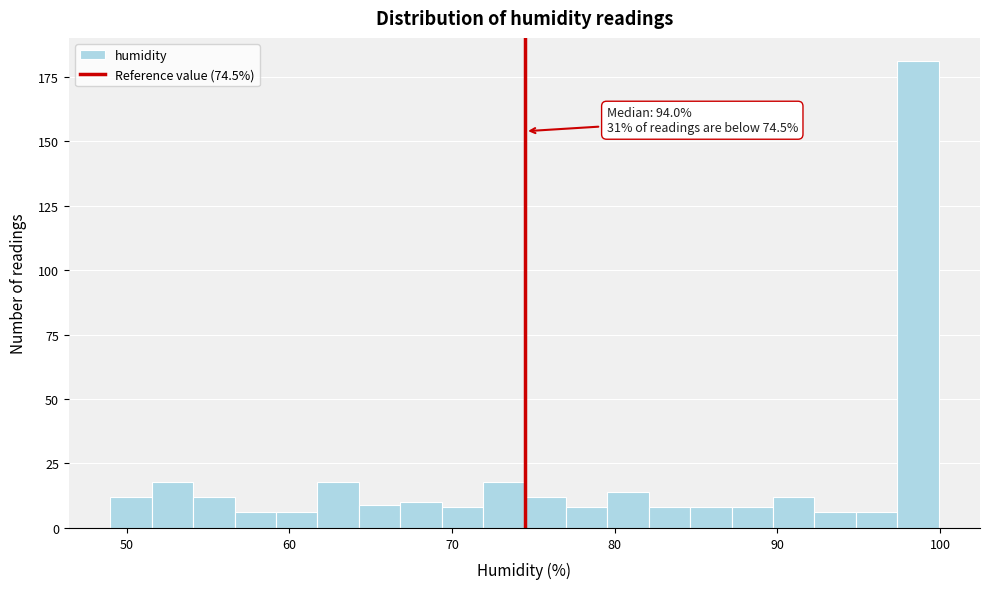

Around what value on the x-axis is the tallest bar? Give the approximate position of its centre, as read against the axis.

99